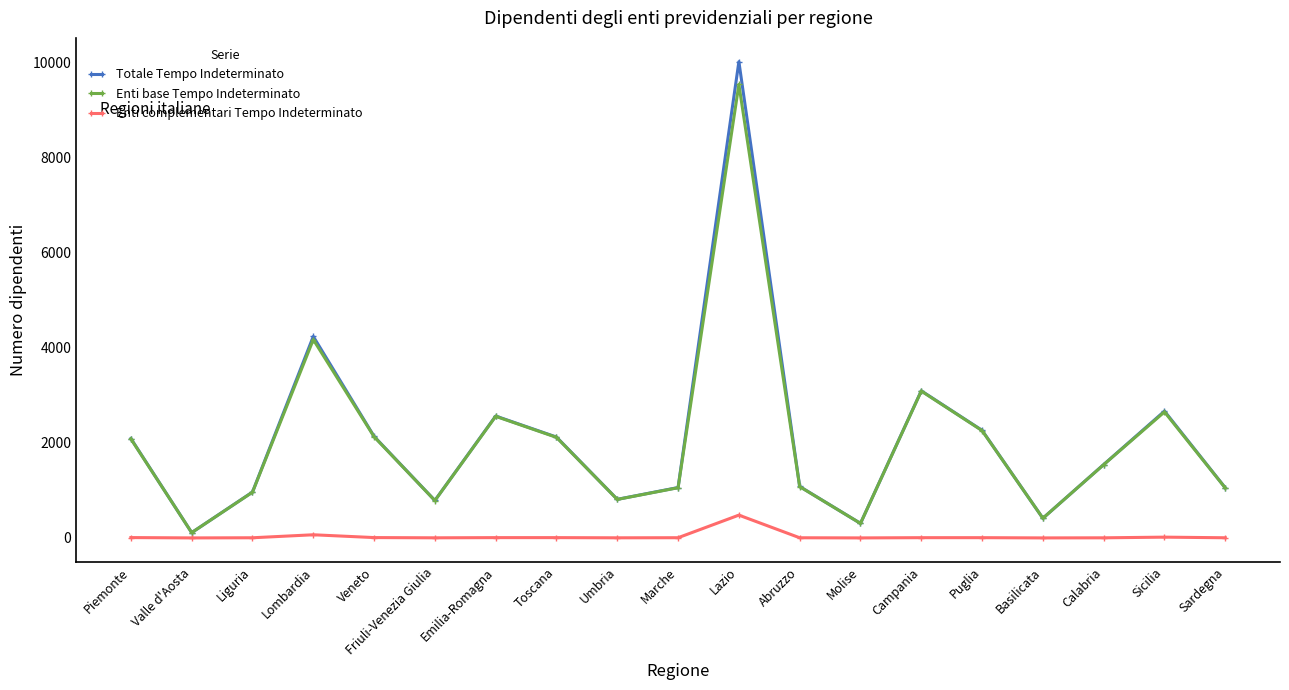

How many distinct data groups are displayed?

3